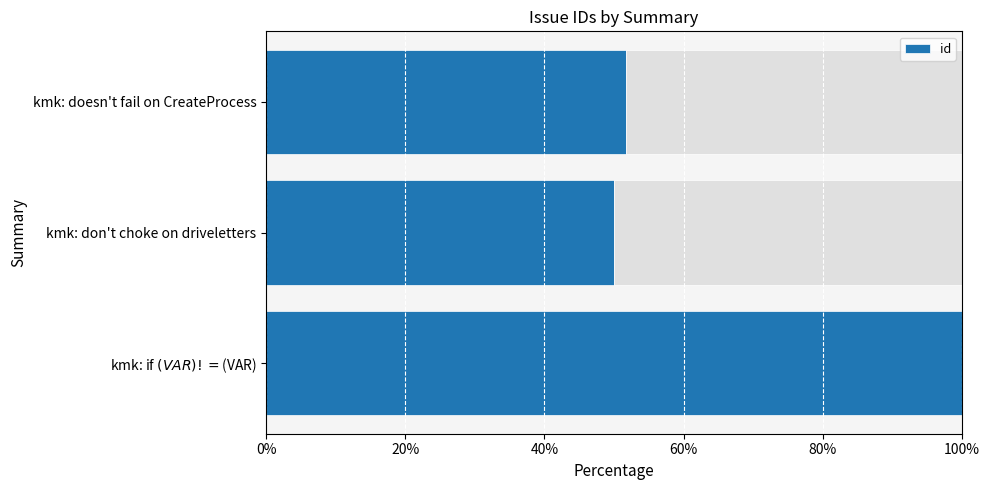

Count the values in the range 0 to 1.

3